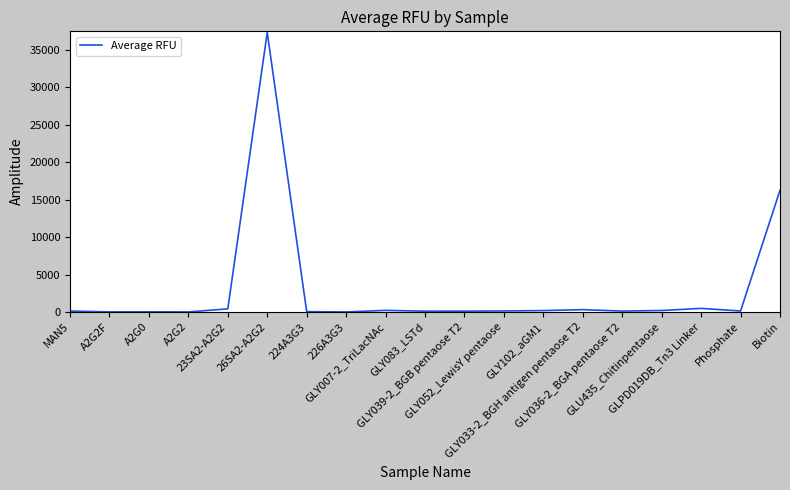

True or false: the data shows 62.7 at GLY036-2_BGA pentaose T2.

False